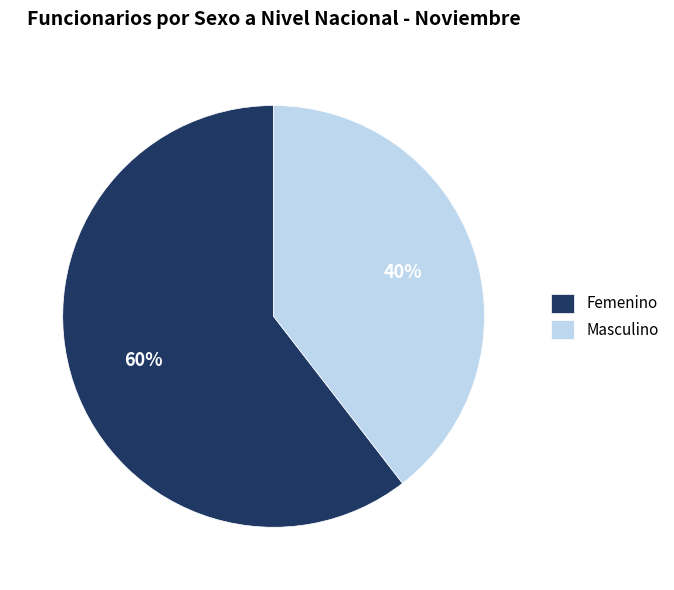

Combined, do Masculino and Femenino account for over 50%?

Yes